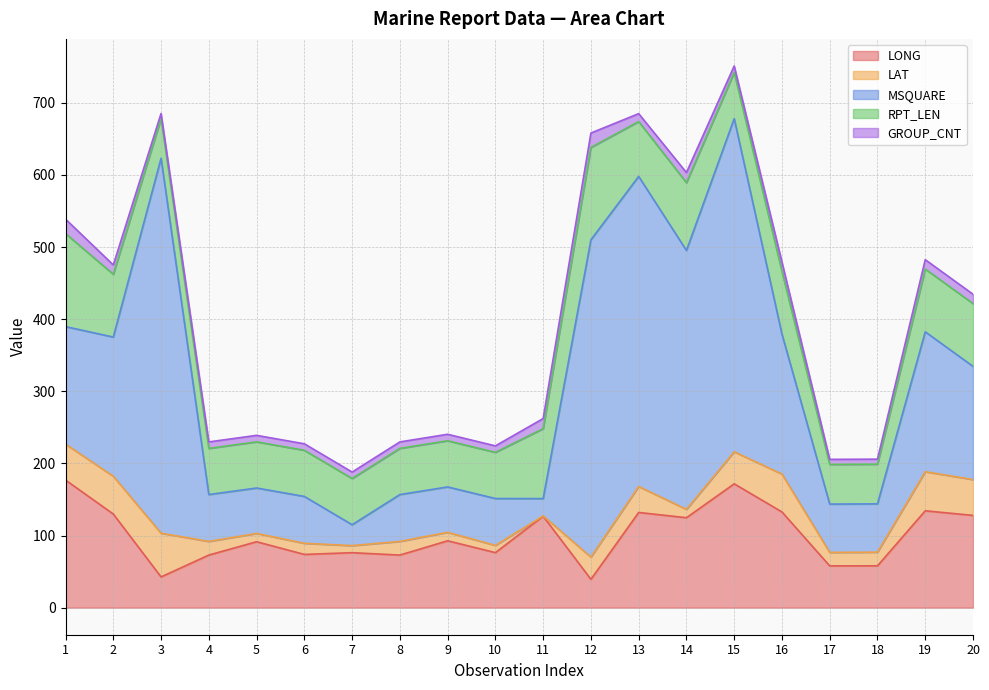

Reading left to right, extract all data points from this chart.

LONG: 1=176.9	2=129.8	3=42.6	4=72.9	5=91.4	6=73.8	7=76.2	8=72.9	9=92.7	10=76.3	11=126.8	12=39.3	13=132.0	14=124.7	15=171.7	16=132.7	17=57.9	18=58.0	19=134.3	20=127.9
LAT: 1=49.8	2=52.4	3=60.6	4=18.9	5=11.5	6=15.4	7=9.8	8=18.9	9=11.7	10=10.0	11=0.4	12=30.8	13=36.0	14=11.6	15=44.4	16=52.5	17=18.7	18=18.9	19=54.2	20=49.7
MSQUARE: 1=163.0	2=193.0	3=520.0	4=65.0	5=63.0	6=65.0	7=29.0	8=65.0	9=63.0	10=65.0	11=24.0	12=440.0	13=430.0	14=359.0	15=462.0	16=194.0	17=67.0	18=67.0	19=194.0	20=157.0
RPT_LEN: 1=129.0	2=87.0	3=55.0	4=64.0	5=64.0	6=64.0	7=64.0	8=64.0	9=64.0	10=64.0	11=97.0	12=128.0	13=76.0	14=94.0	15=64.0	16=87.0	17=55.0	18=55.0	19=87.0	20=87.0
GROUP_CNT: 1=20.0	2=13.0	3=7.0	4=9.0	5=9.0	6=9.0	7=9.0	8=9.0	9=9.0	10=9.0	11=14.0	12=20.0	13=11.0	14=14.0	15=9.0	16=13.0	17=7.0	18=7.0	19=13.0	20=13.0